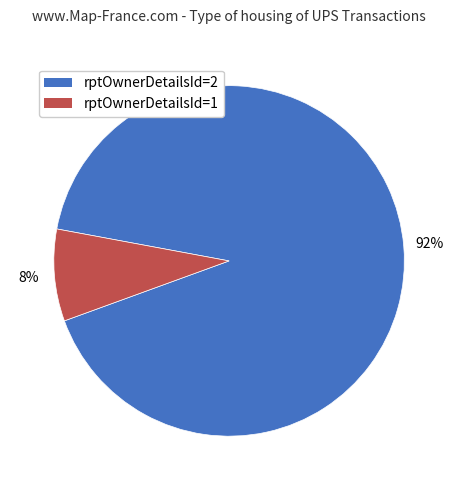

How many slices are in this pie chart?

2